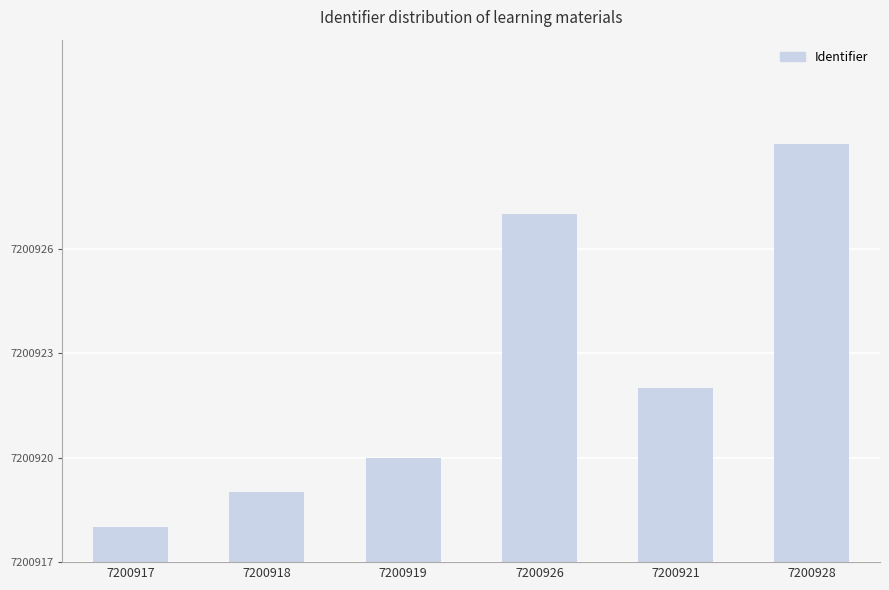

What is the value of the 2nd bar from the left?

2